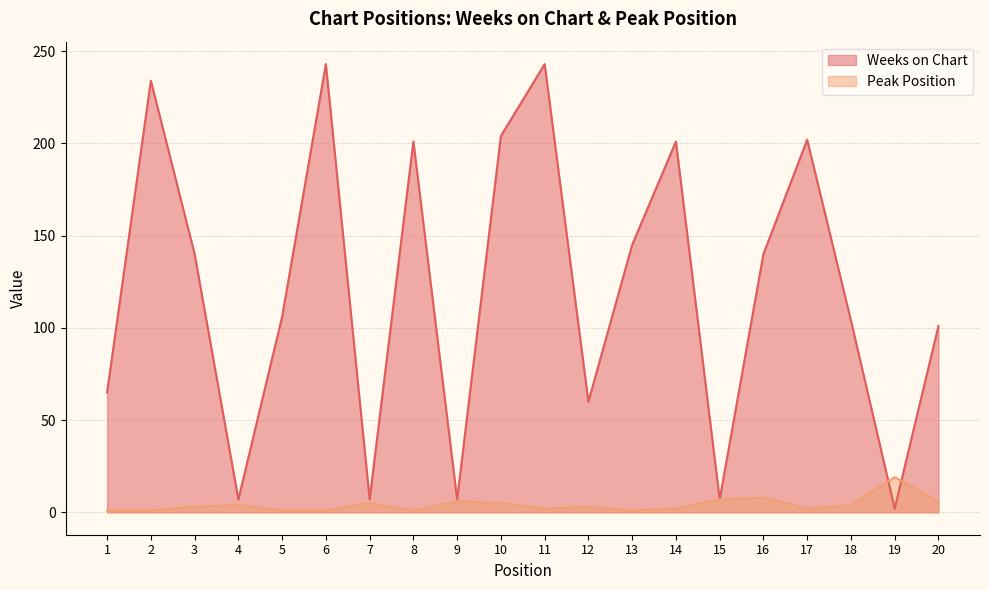

What is the lowest value of the Peak Position series?

1